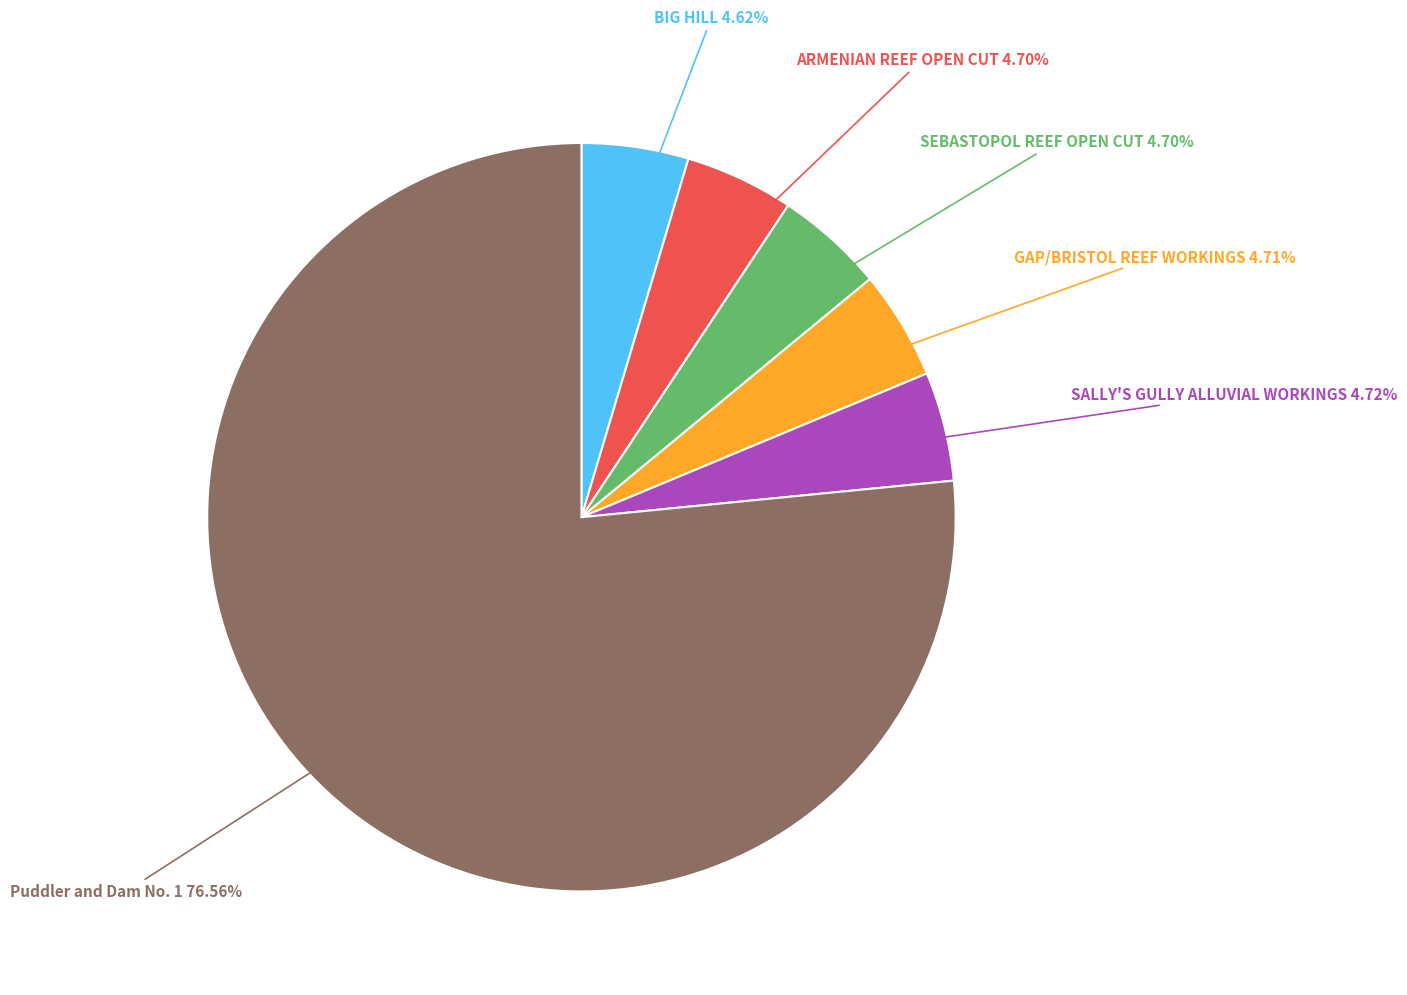

The SALLY'S GULLY ALLUVIAL WORKINGS slice represents 16% of the pie. True or false?

False